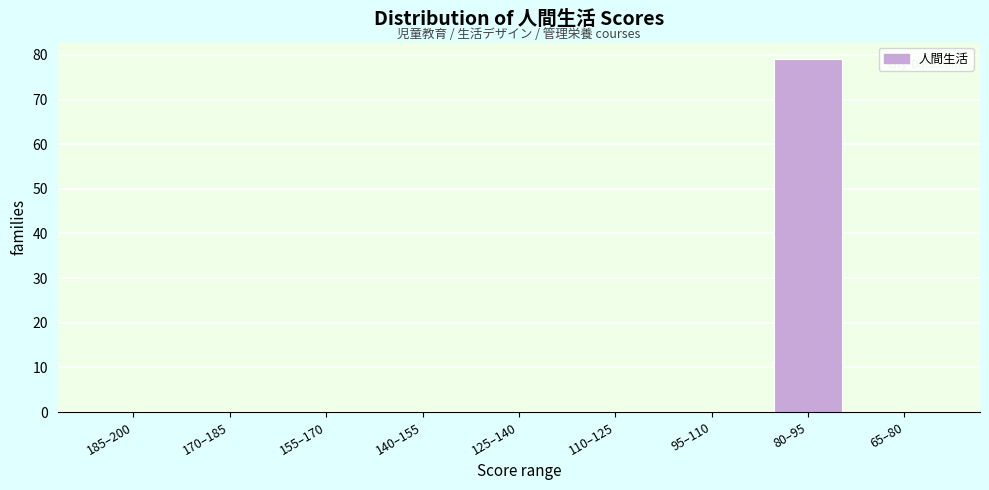

Reading left to right, transcribe all the data shown in this chart.

185–200=0	170–185=0	155–170=0	140–155=0	125–140=0	110–125=0	95–110=0	80–95=79	65–80=0